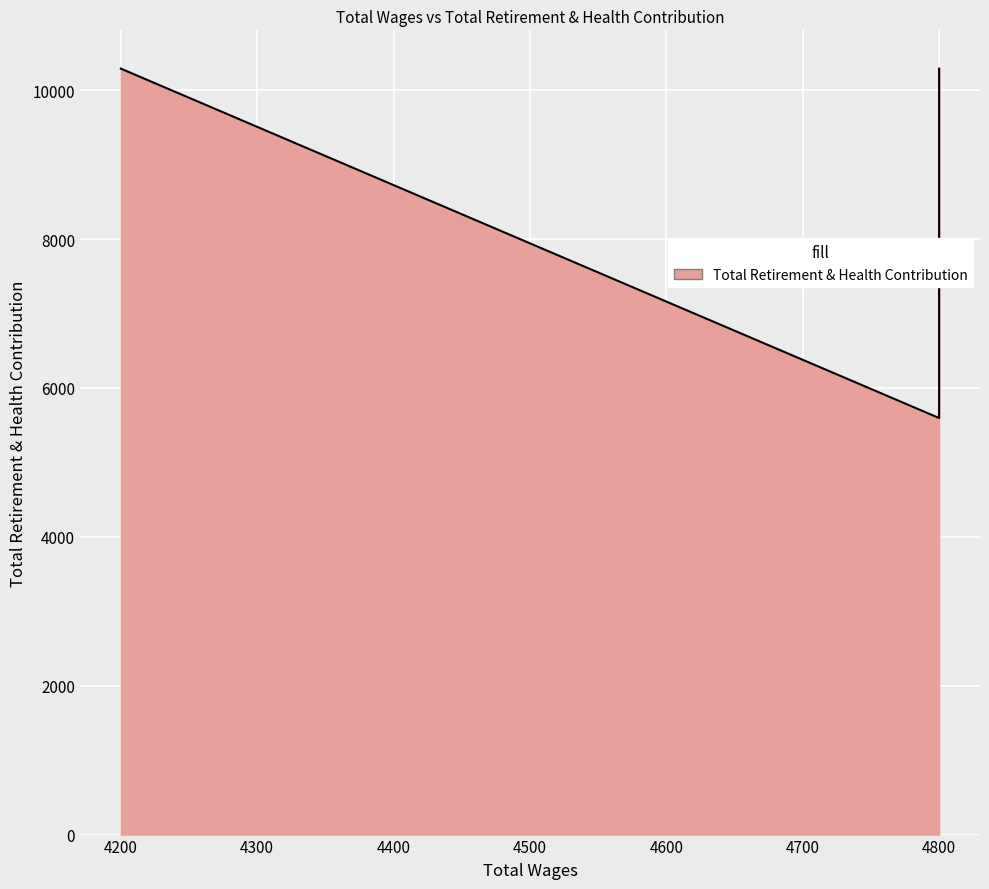

What value does the data have at 4800.0, to the nearest 10?

6150